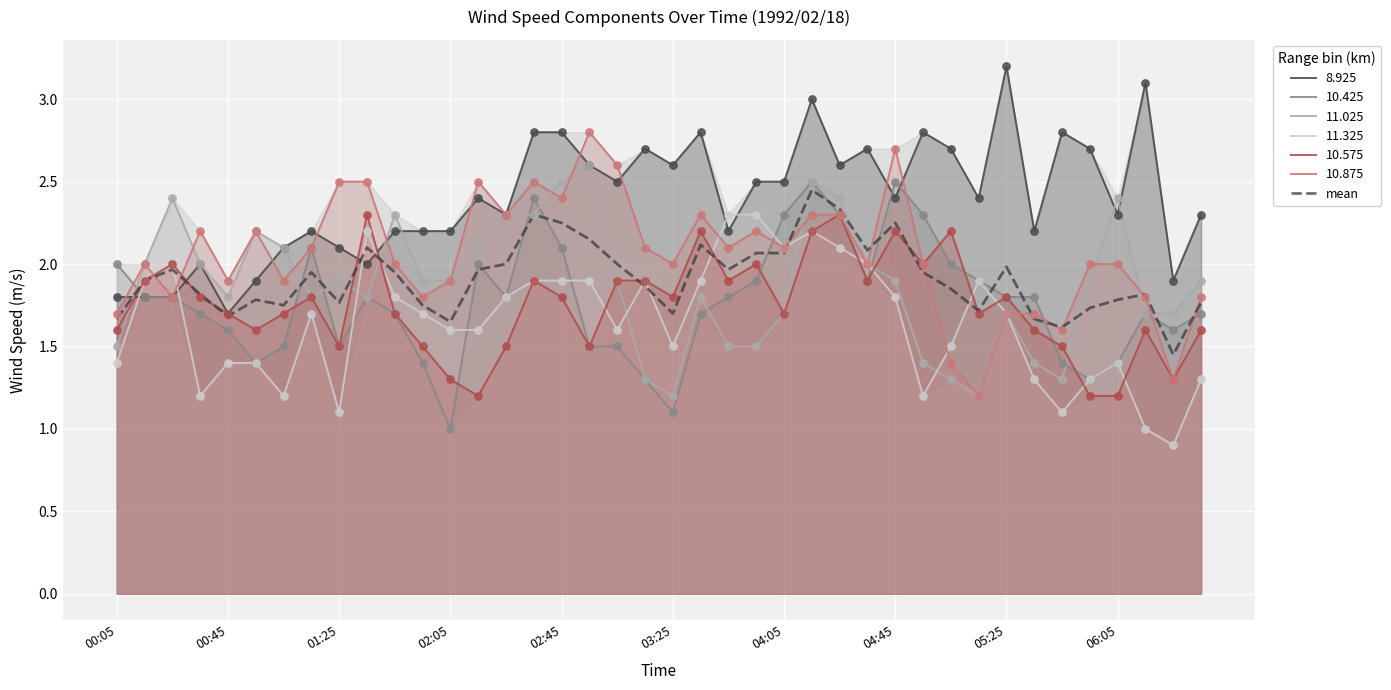

What is the change in value from 32 to 37?

-0.2